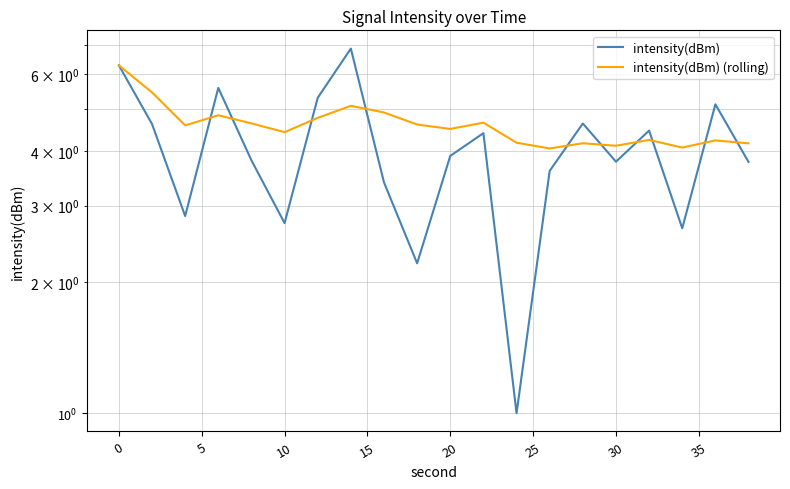

What are all the series names shown in the legend?

intensity(dBm), intensity(dBm) (rolling)